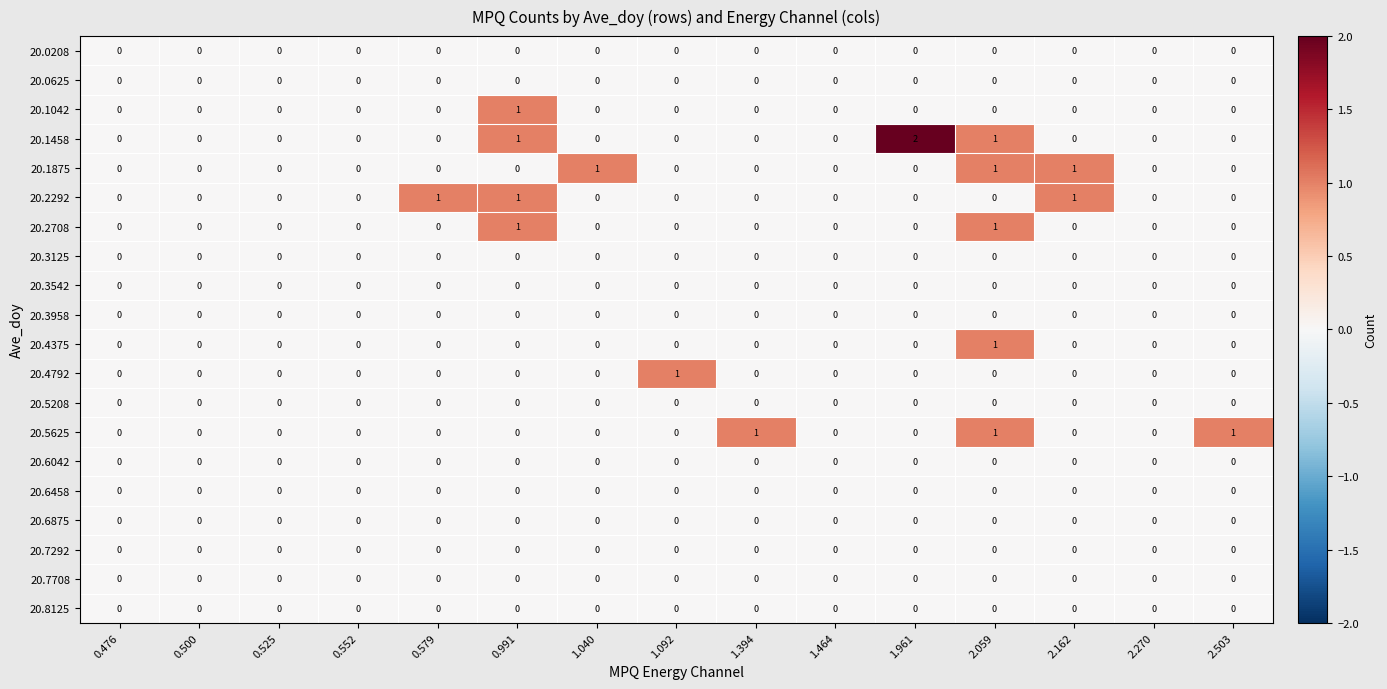

Which series has the widest spread of values?

20.1458